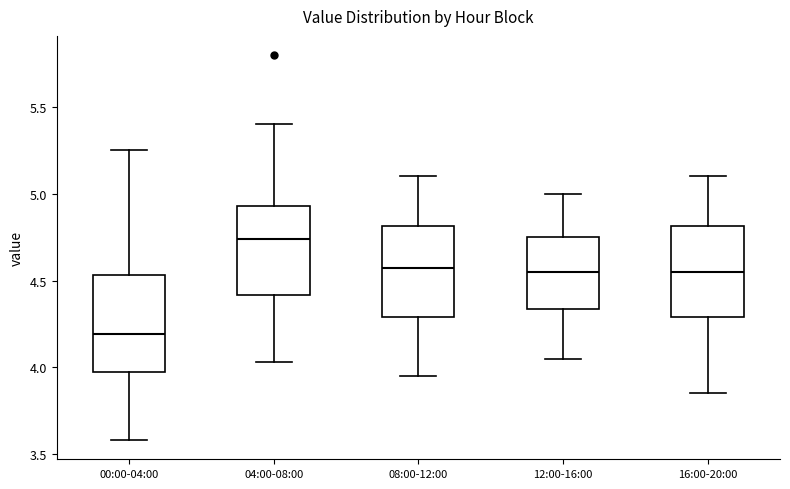

Which box's median line is the highest?

04:00-08:00